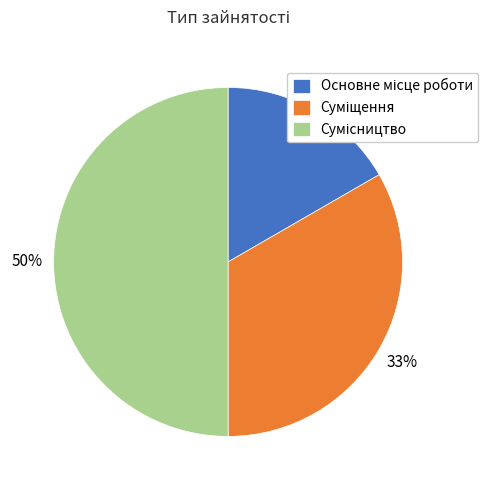

To the nearest percent, what is the average slice percentage?

33%